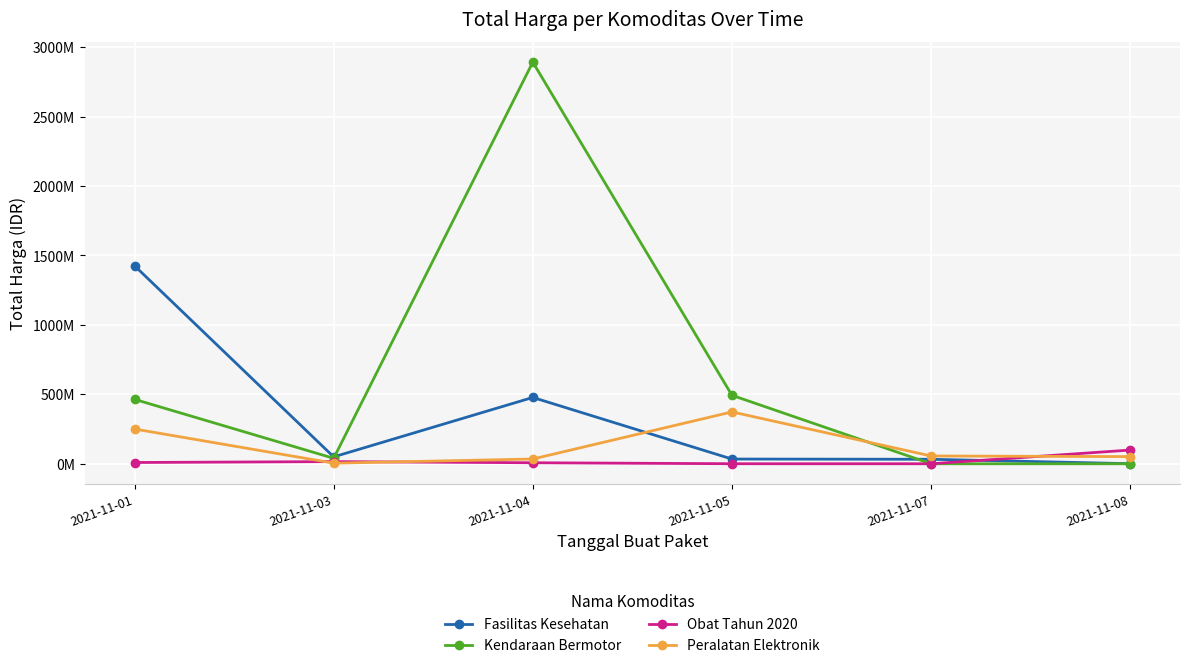

True or false: Obat Tahun 2020 and Peralatan Elektronik intersect in this chart.

True